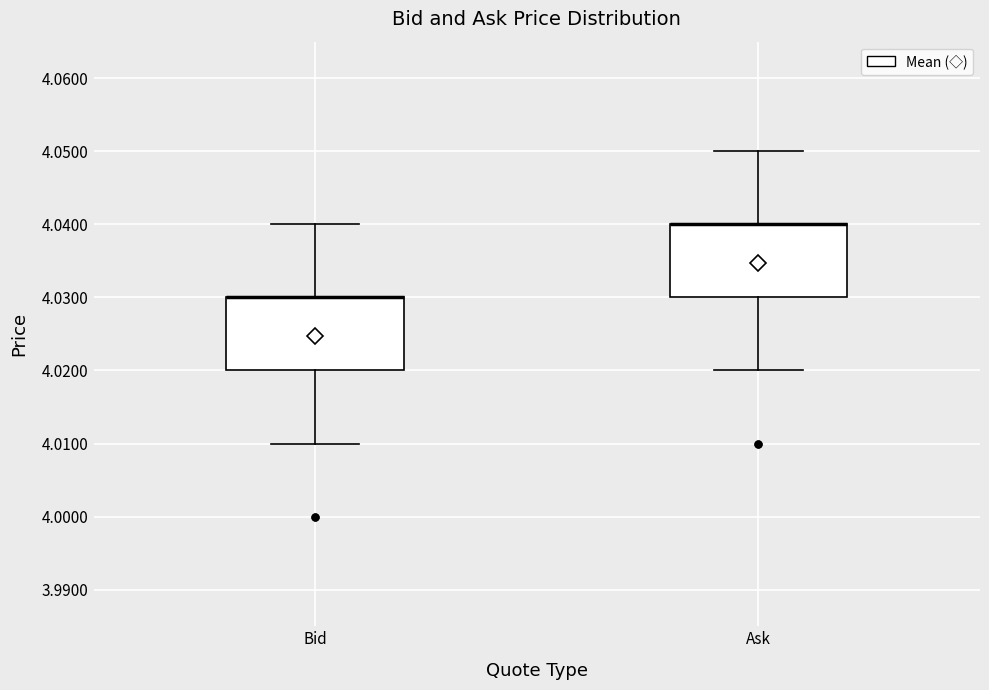

Reading left to right, transcribe this box plot: for each box, give where its median line is, the range the box spans, and where its two whiskers end, as read against the y-axis. The values are not printed on the chart, so give them approximately, as read against the axis.

Bid: median 4.03 (drawn on the box's upper edge), box 4.02 to 4.03, whiskers 4.01 to 4.04
Ask: median 4.04 (drawn on the box's upper edge), box 4.03 to 4.04, whiskers 4.02 to 4.05